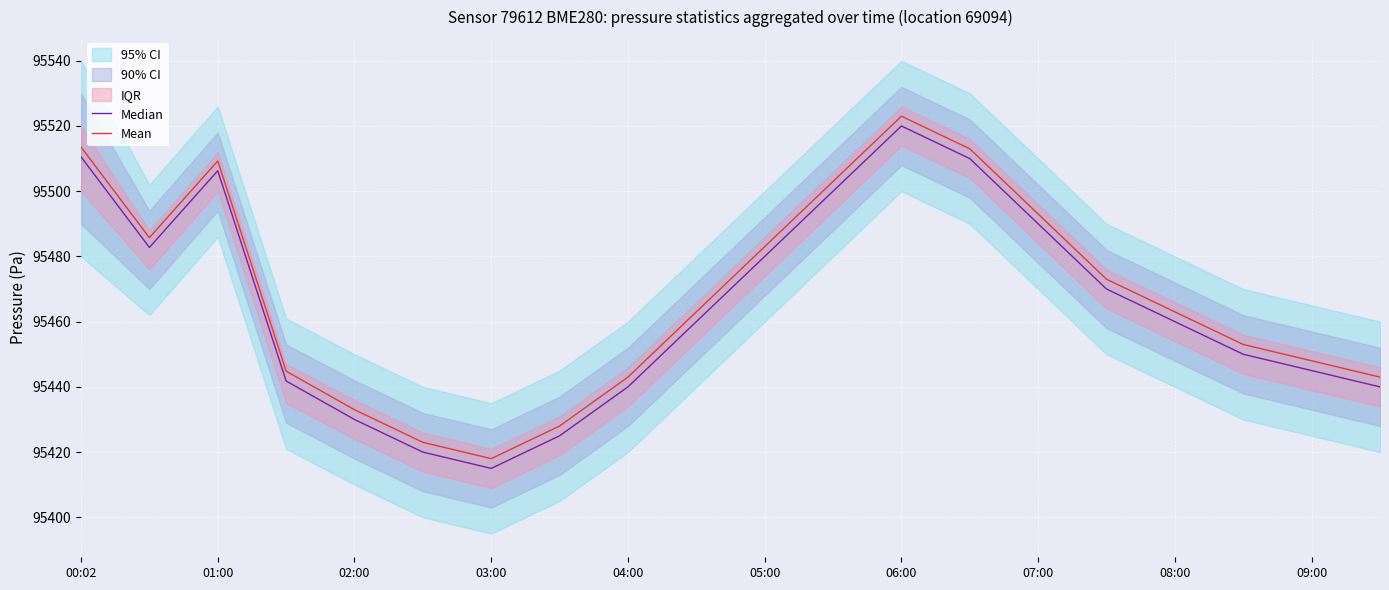

How many values in the Median series are below 95460?

9